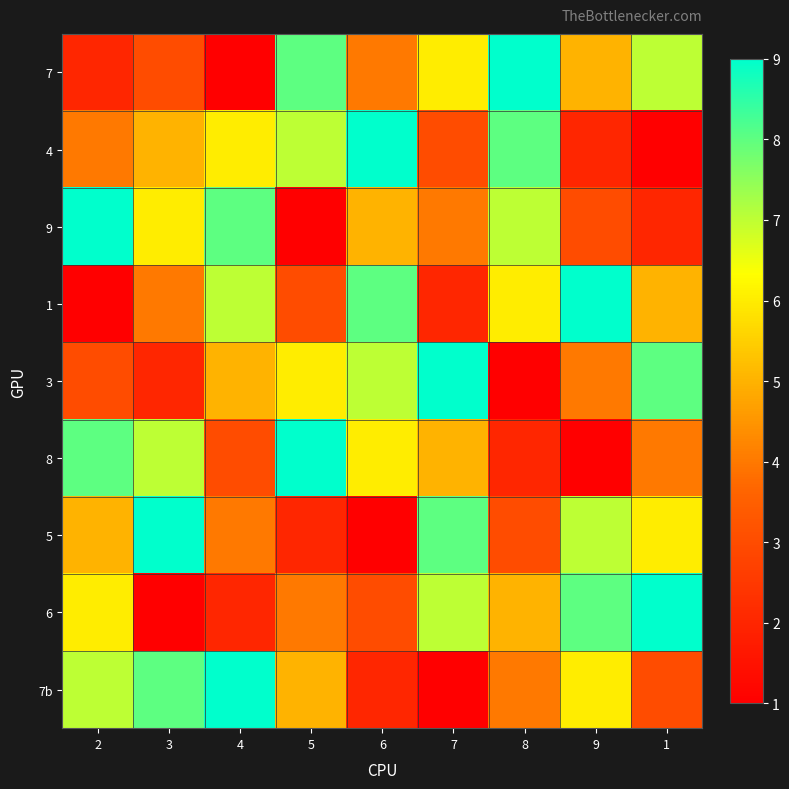

At which category is the sum across all series the highest?

2